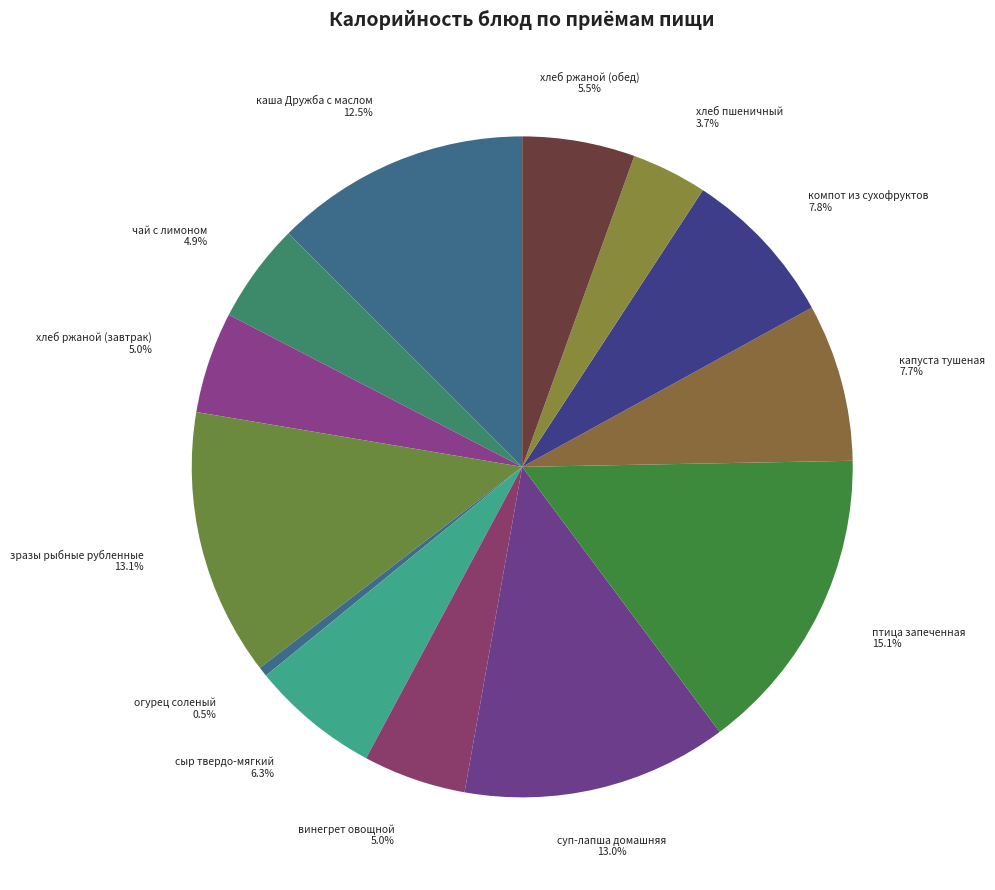

Is there any slice that represents more than half of the pie?

No